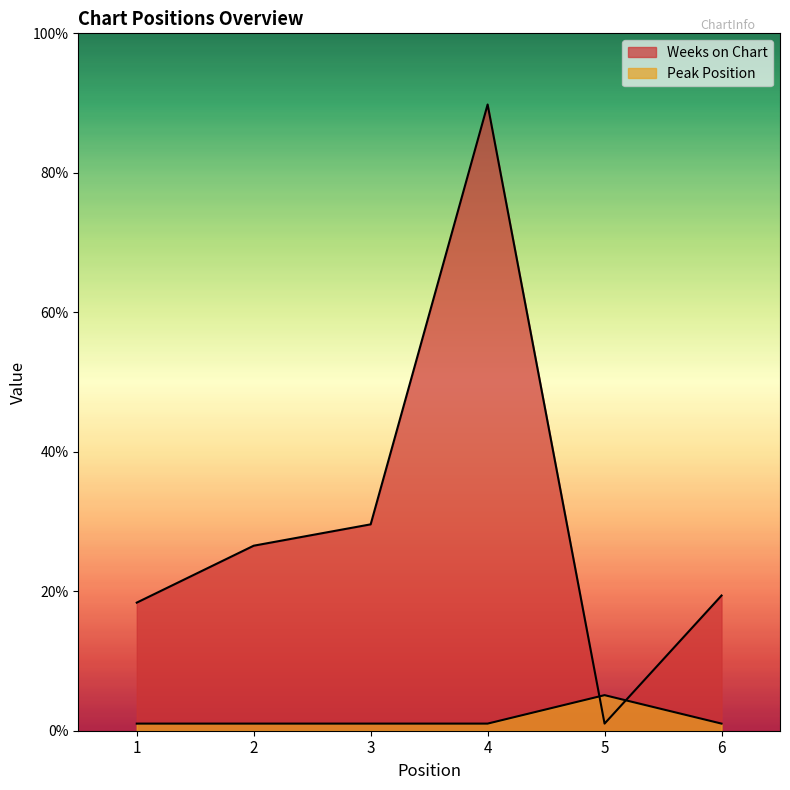

How many series are shown in this chart?

2